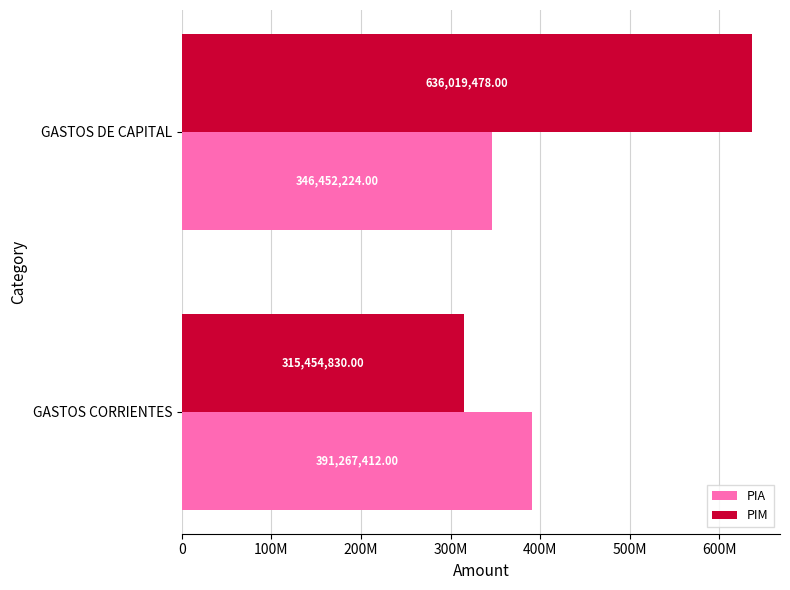

What are all the series names shown in the legend?

PIA, PIM